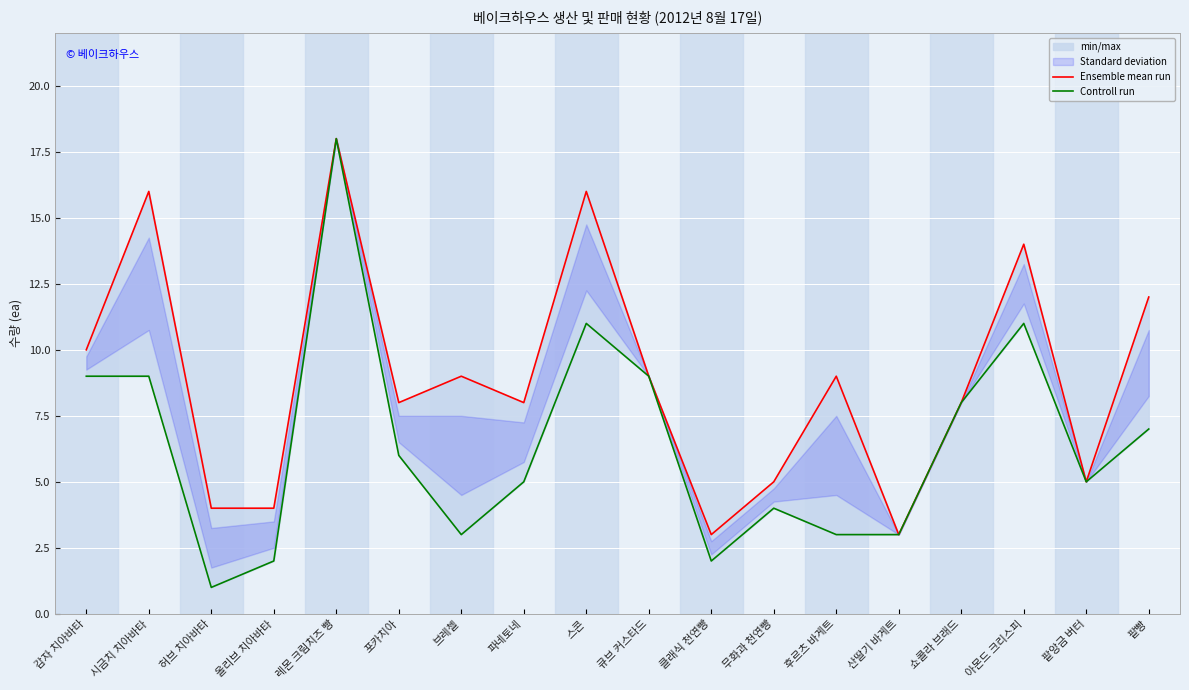

Where does the Controll run series first go above 6?

감자 치아바타